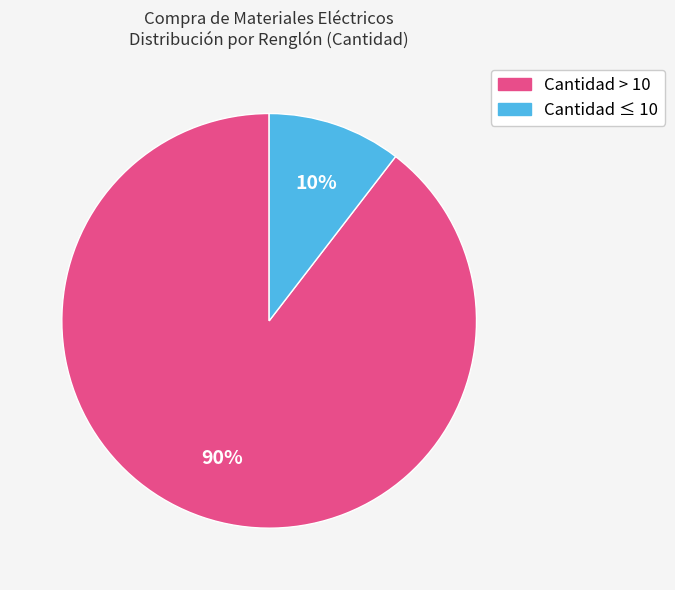

To the nearest percent, what is the average slice percentage?

50%